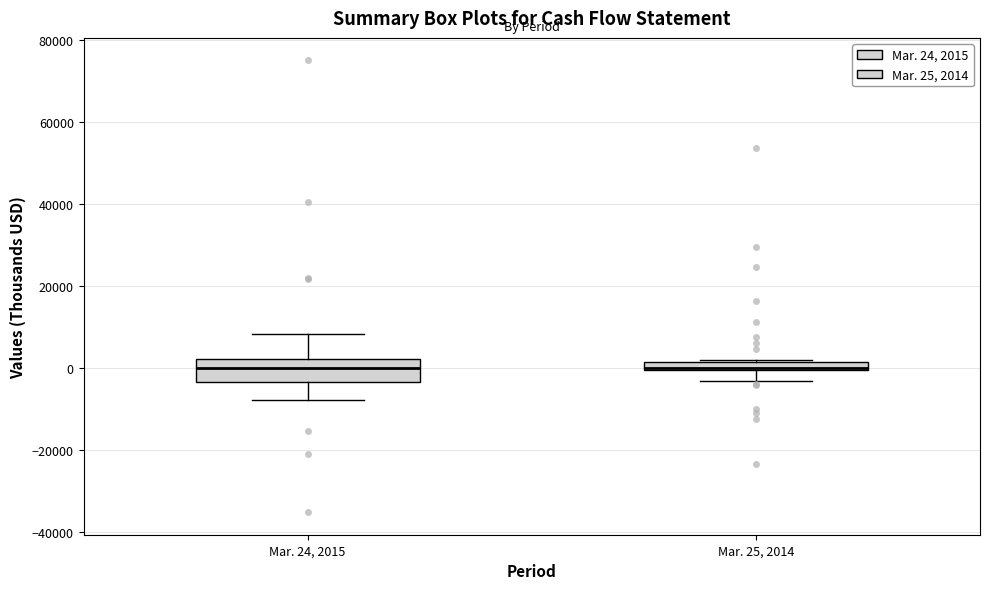

Where is the upper edge of the box for Mar. 25, 2014 on the y-axis? The values are not printed on the chart, so give them approximately, as read against the axis.

2000